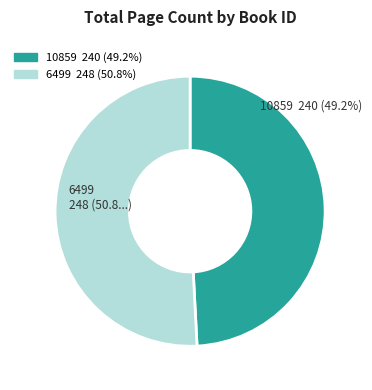

To the nearest percent, what portion does 10859 represent?

49%